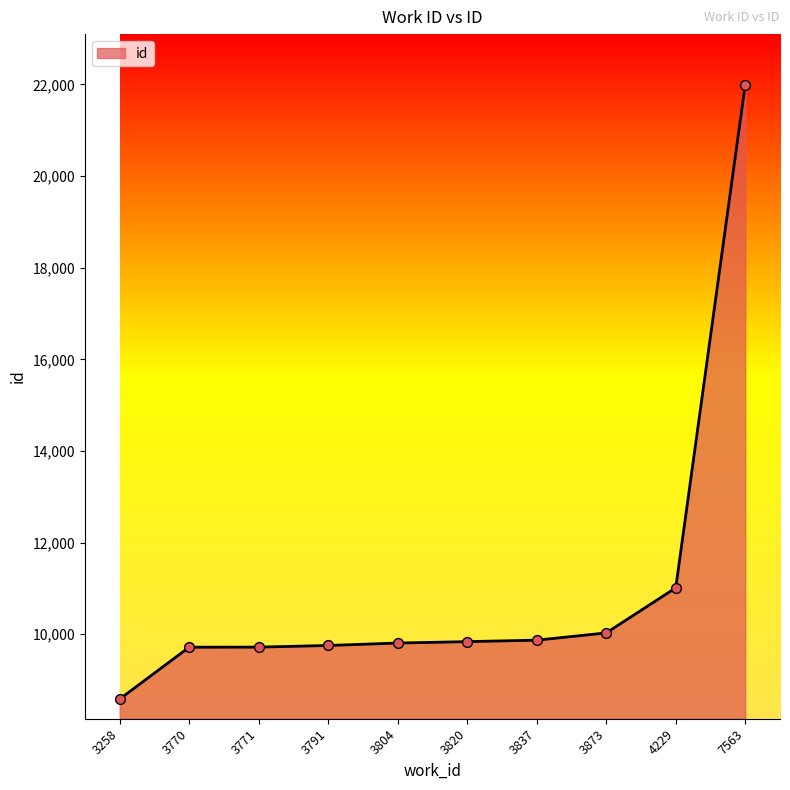

What is the change in value from 3873 to 4229?

+983